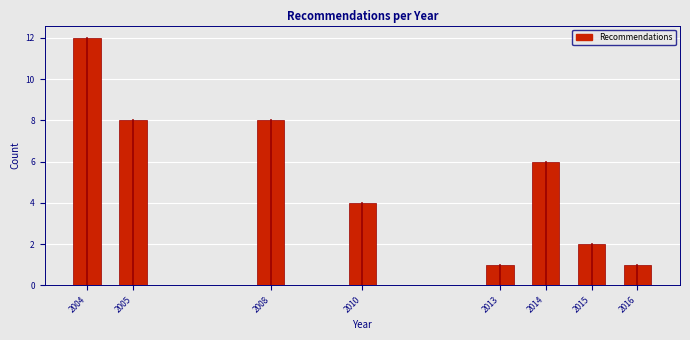

Reading right to left, extract all data points from this chart.

2016=1	2015=2	2014=6	2013=1	2010=4	2008=8	2005=8	2004=12